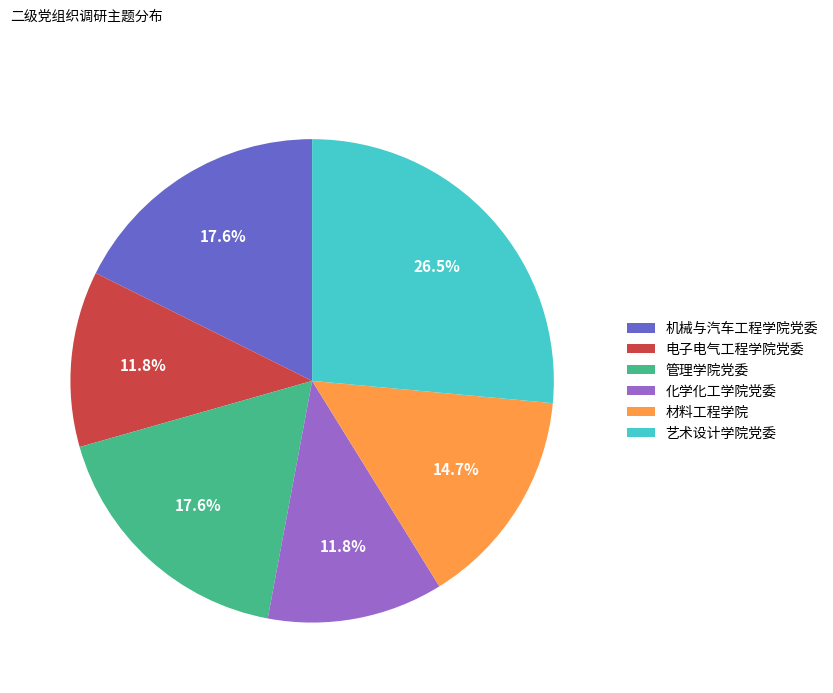

What is the largest slice in the pie chart?

艺术设计学院党委